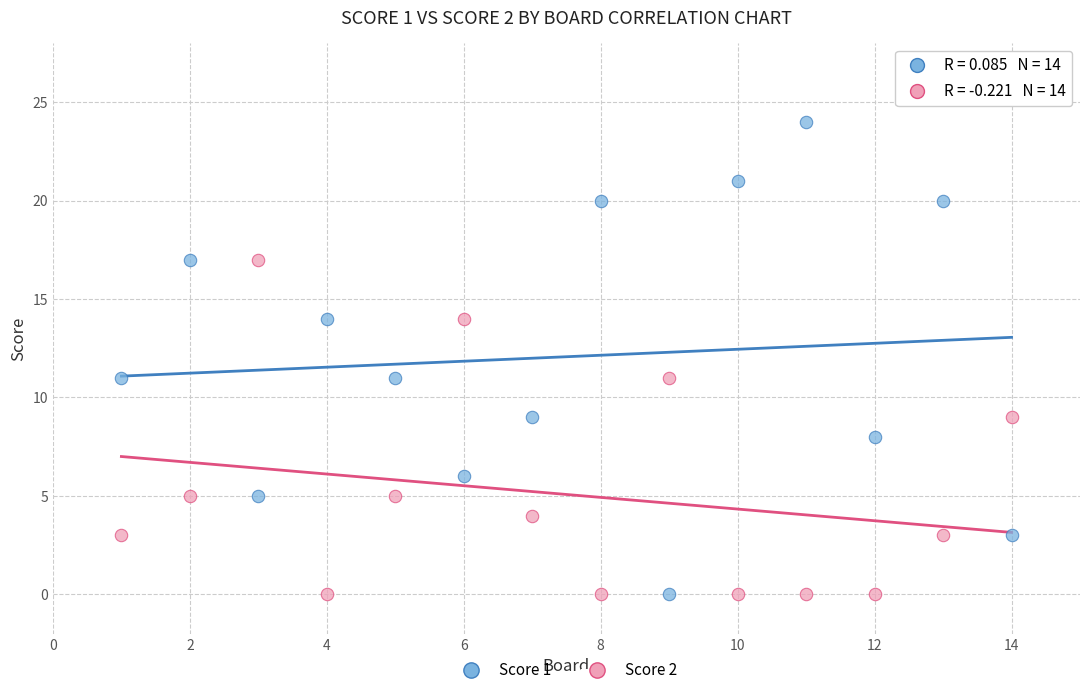

What is the X range (max minus min) for the scatter plot?

13